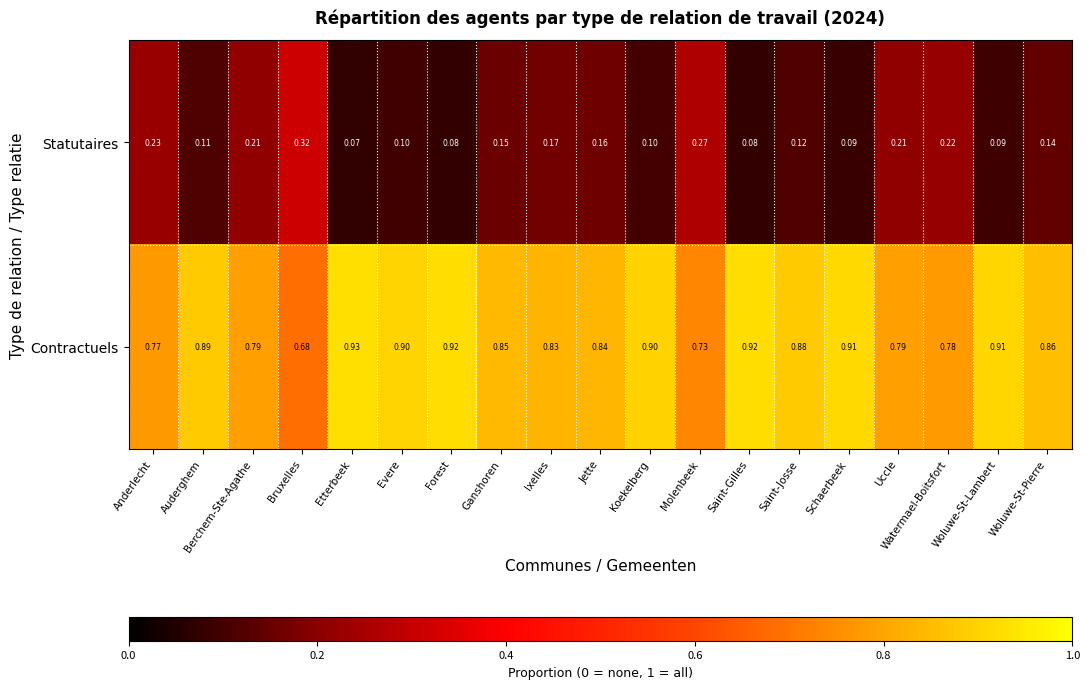

Which category has the highest value across all series?

Etterbeek